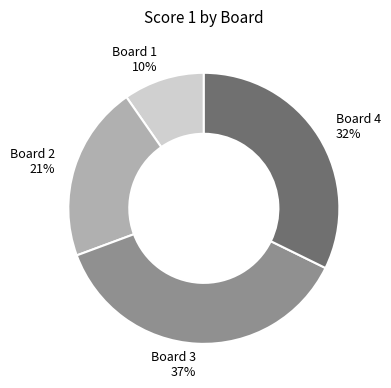

How many segments does this pie chart have?

4